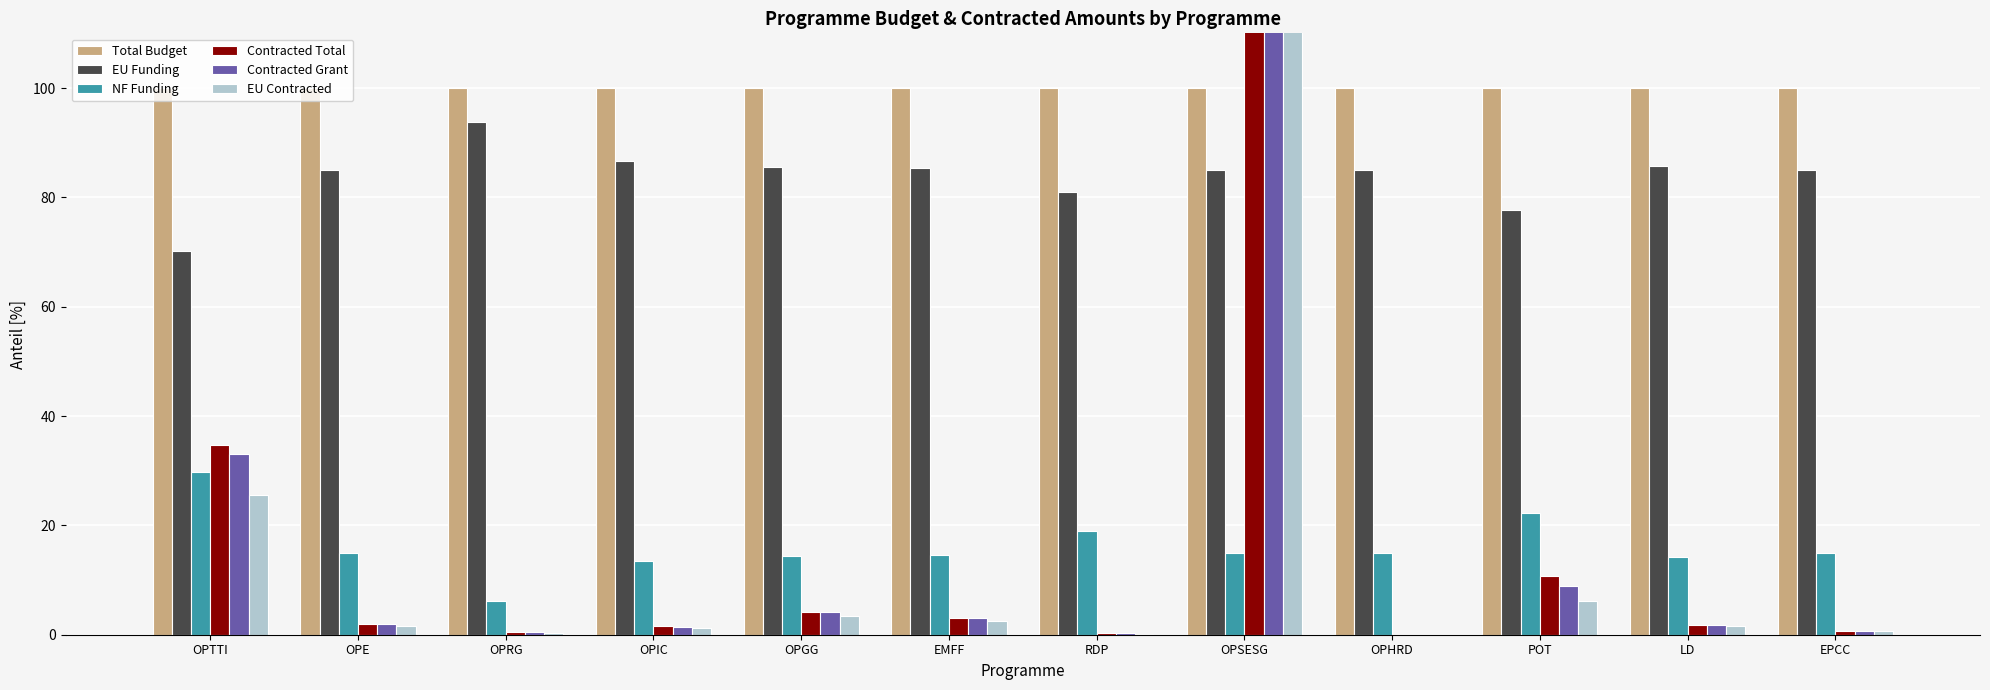

What is the label of the 8th bar from the right?

OPGG